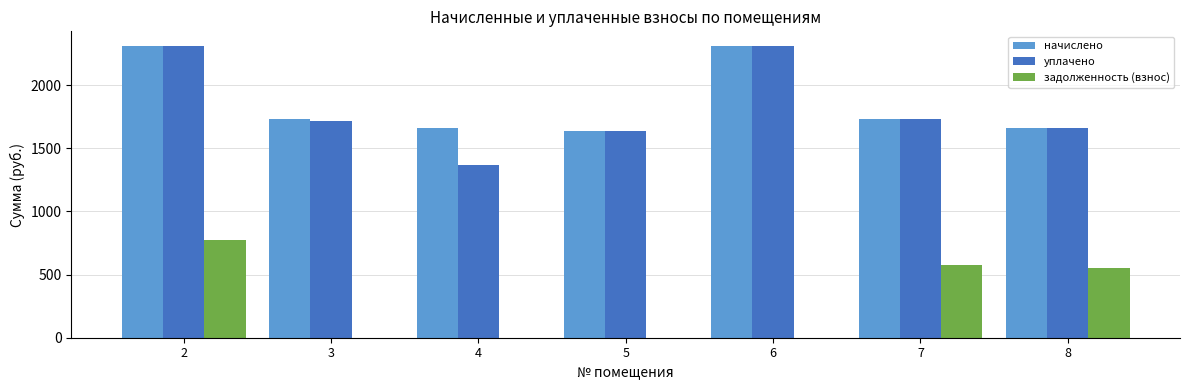

What is the maximum value shown in the chart?

2309.6